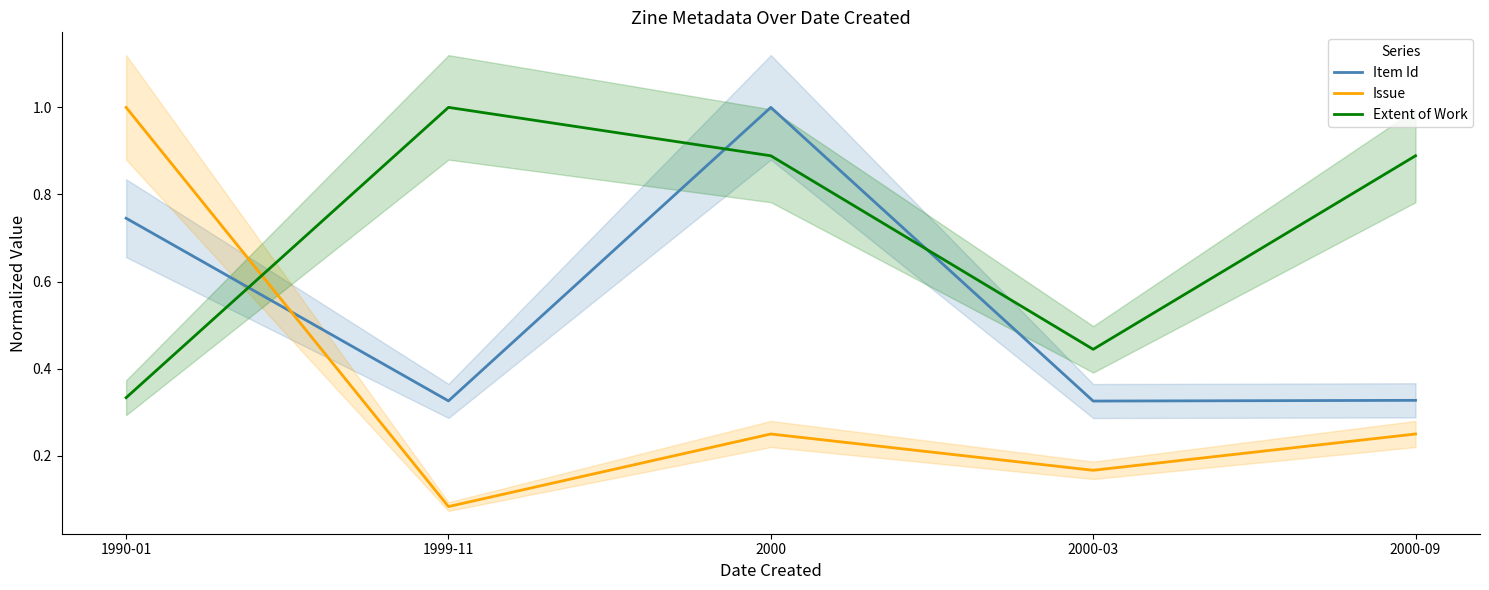

Is it true that Item Id equals 0.3 at 1999-11?

True